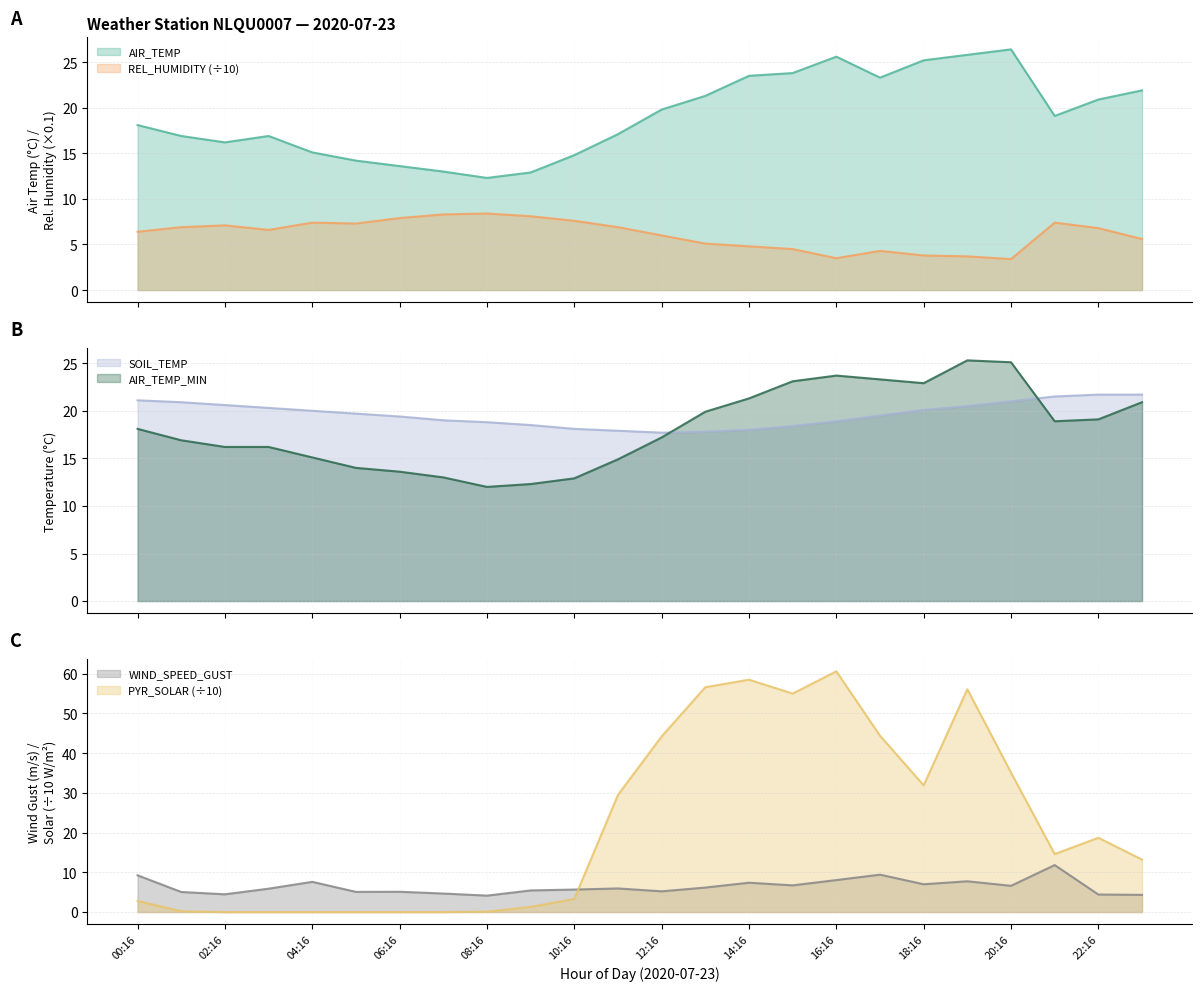

What is the difference between the WIND_SPEED_GUST values at 13:16 and 00:16?

3.1